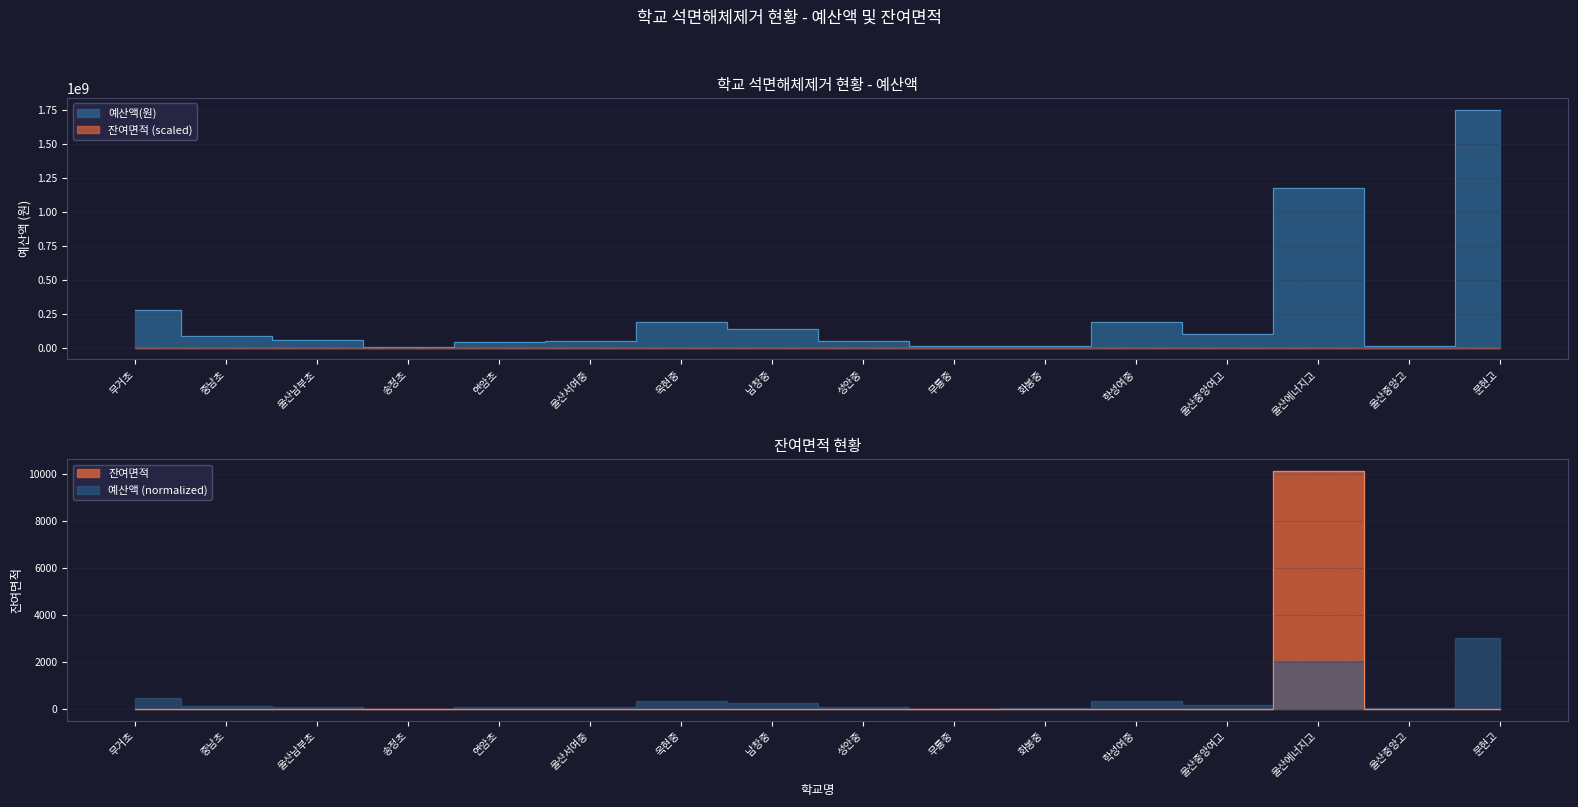

Reading left to right, extract all data points from this chart.

예산액(원): 279828000	82770000	53757000	2172000	44164000	49235000	190889000	135584000	47784000	8688000	10860000	188240000	101360000	1174630000	14480000	1753566000
잔여면적: 0	0	0	0	0	0	0	0	0	0	0	0	0	10136	0	0